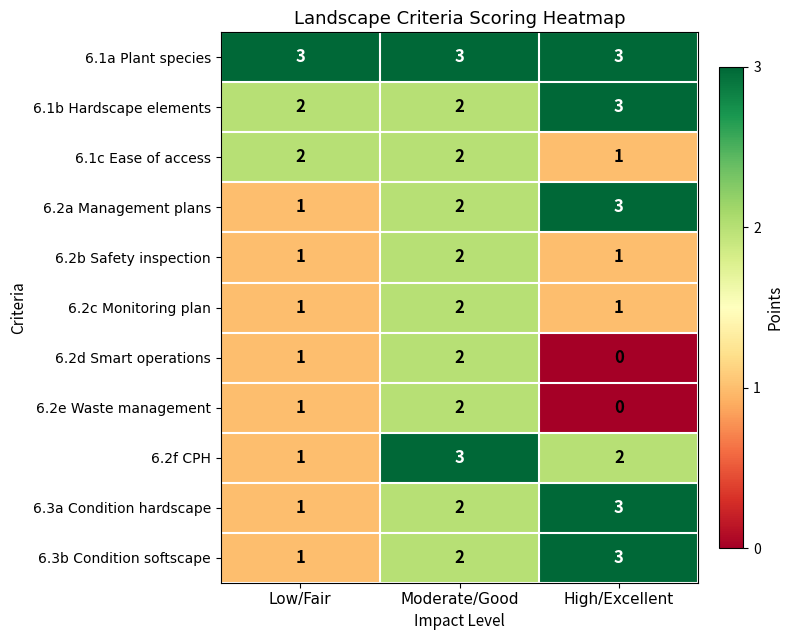

What is the sum of the 6.3a Condition hardscape values at Moderate/Good and Low/Fair?

3